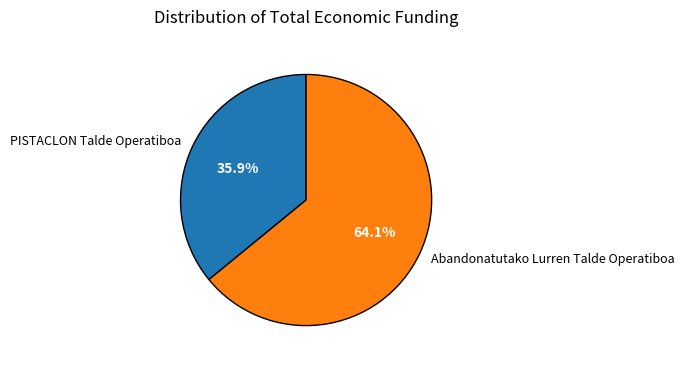

What percentage is the Abandonatutako Lurren Talde Operatiboa slice, to the nearest percent?

64%